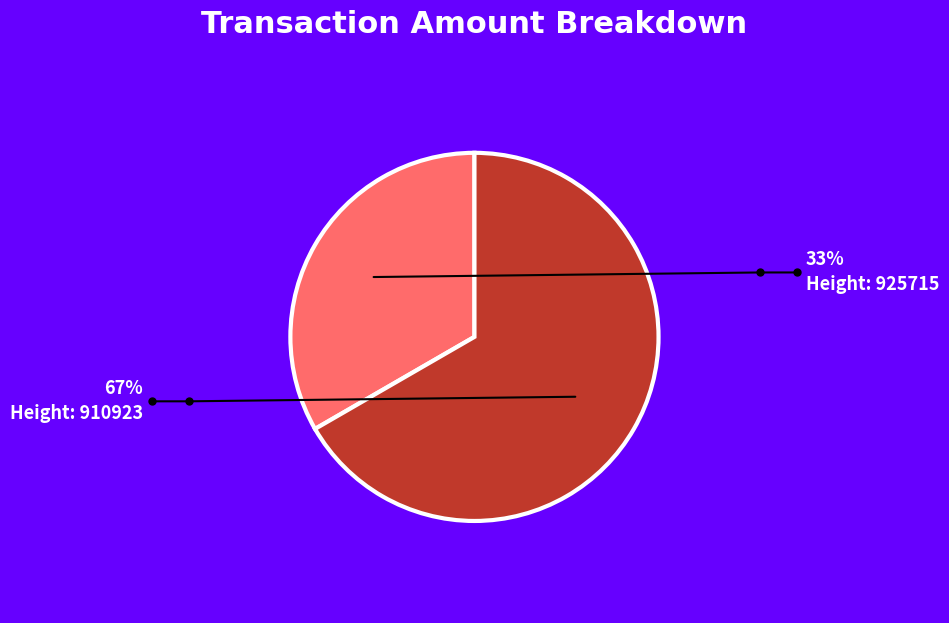

Does any single category account for the majority?

Yes